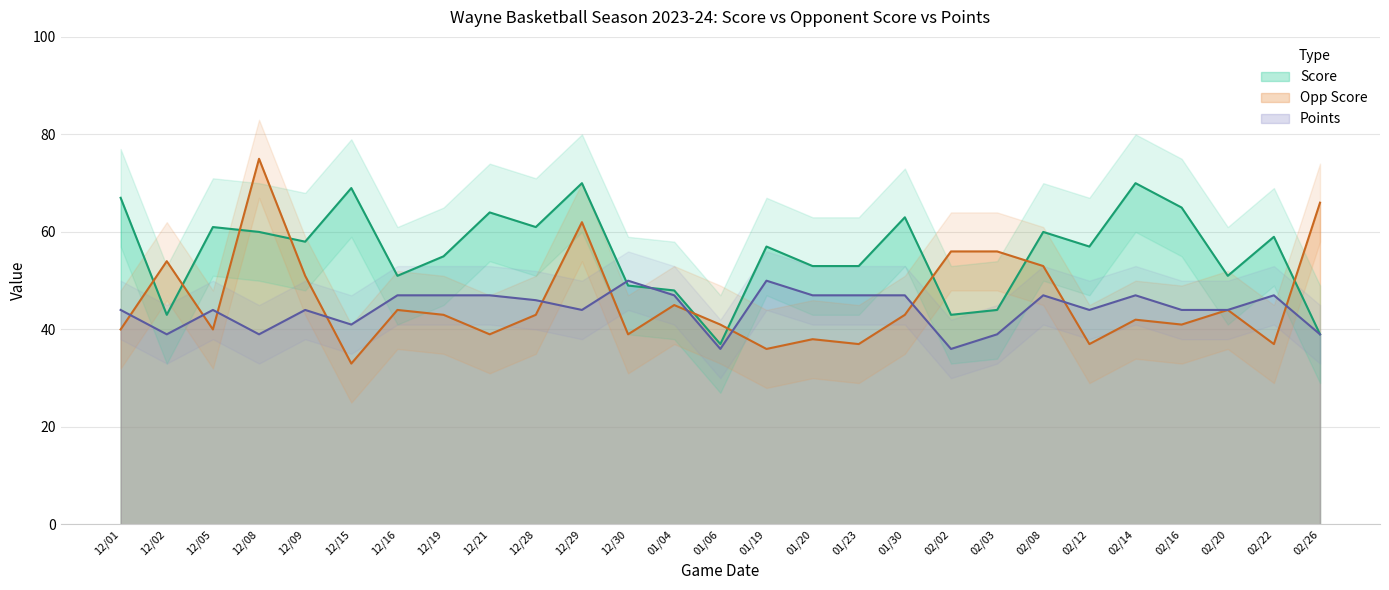

Which series ends up on top after the final intersection of Score and Points?

Score